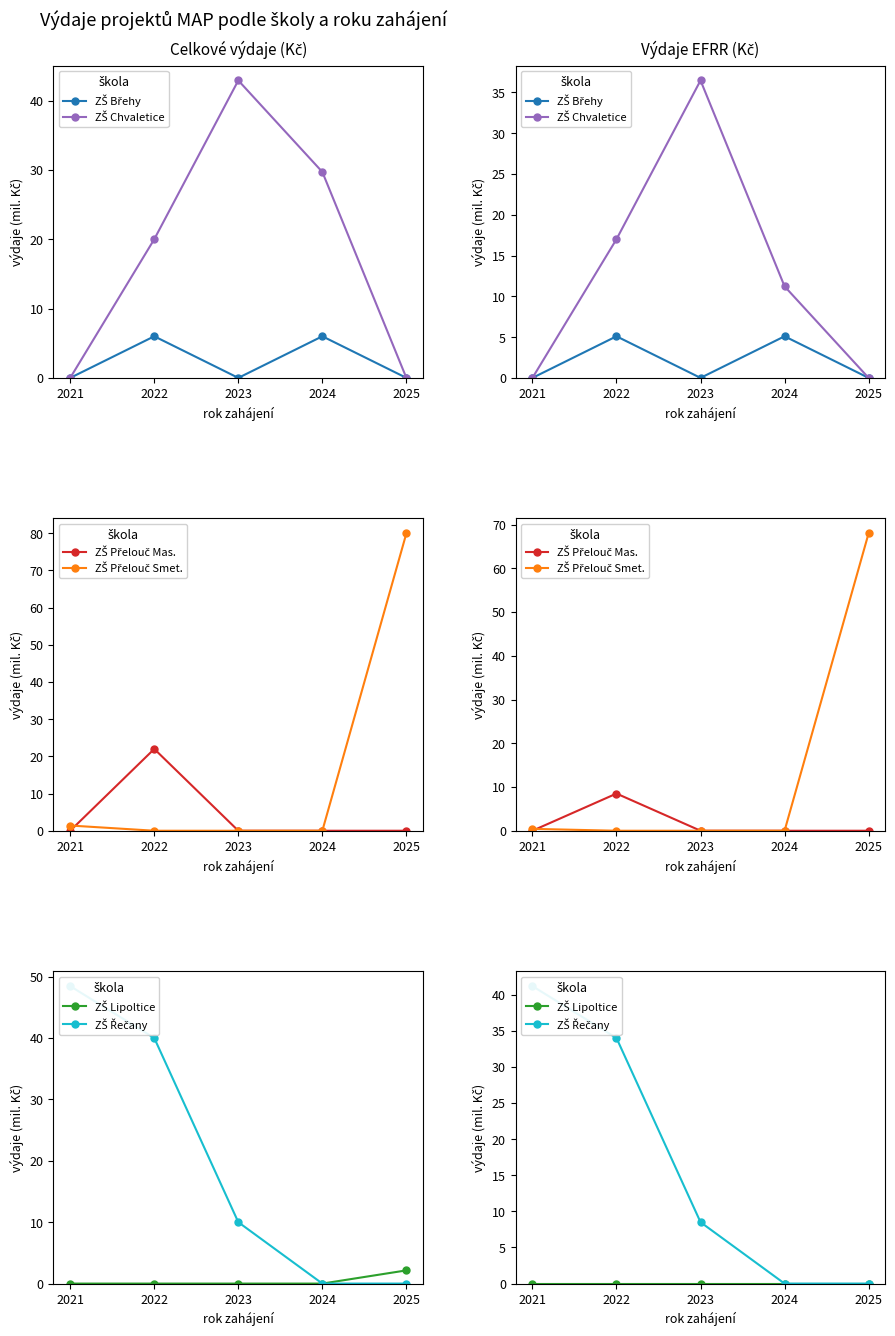

At how many categories does at least one series exceed 33?

4